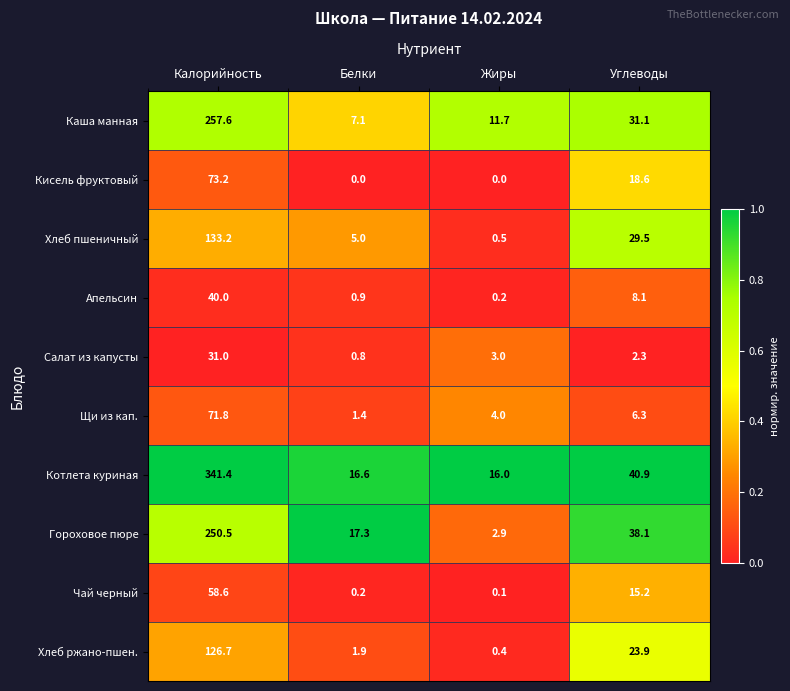

What is the difference between the maximum and minimum values in the Апельсин series?

39.8